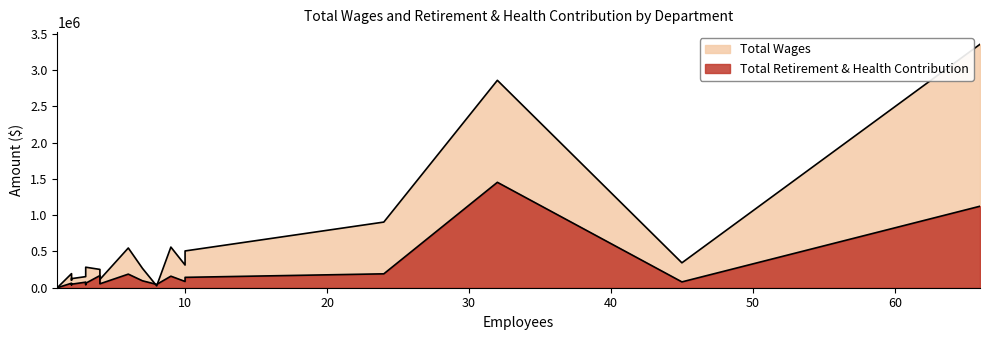

What is the maximum value shown in the chart?

3352902